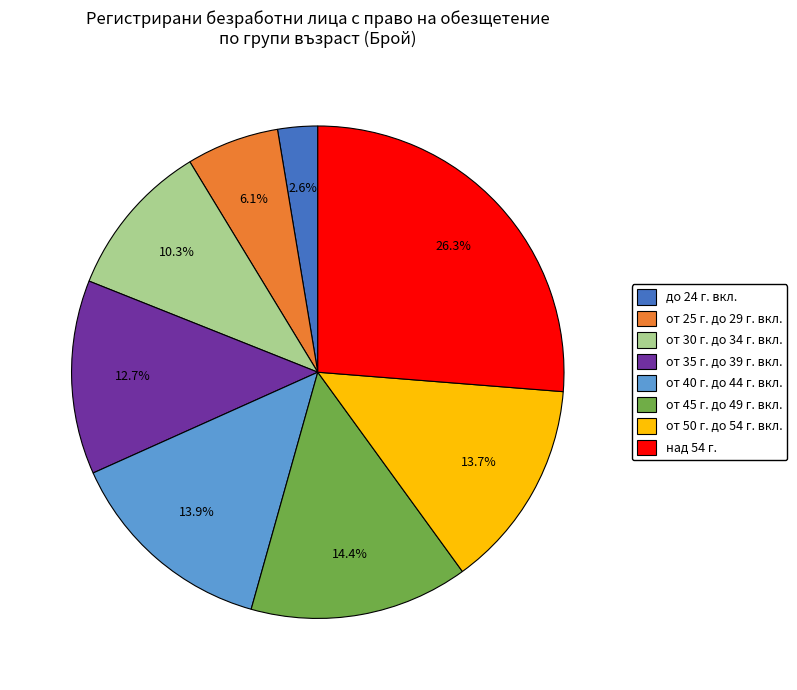

What is the ratio of the value at от 30 г. до 34 г. вкл. to the value at от 35 г. до 39 г. вкл.?

0.8